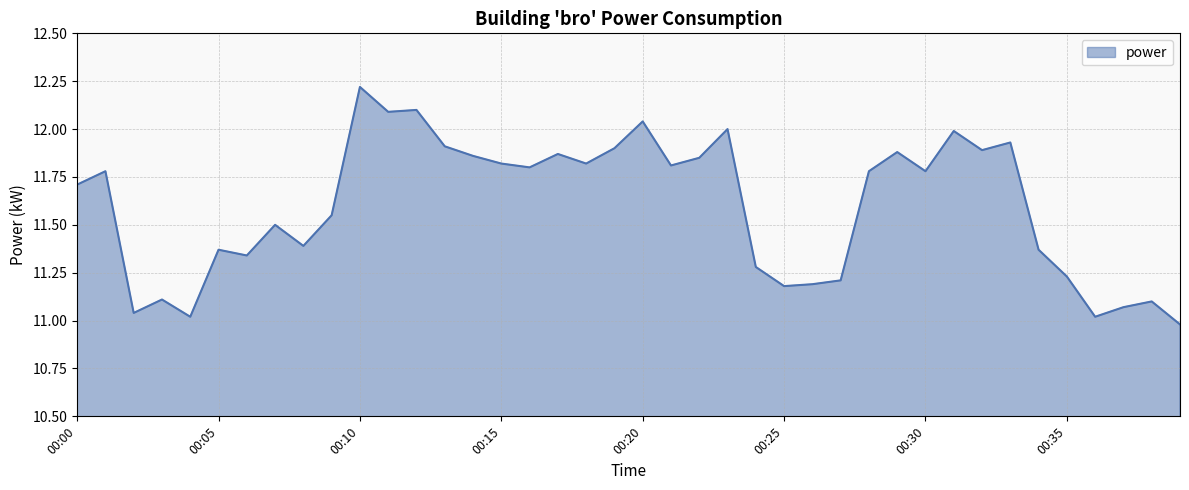

Reading right to left, extract all data points from this chart.

11.0	11.1	11.1	11.0	11.2	11.4	11.9	11.9	12.0	11.8	11.9	11.8	11.2	11.2	11.2	11.3	12.0	11.8	11.8	12.0	11.9	11.8	11.9	11.8	11.8	11.9	11.9	12.1	12.1	12.2	11.6	11.4	11.5	11.3	11.4	11.0	11.1	11.0	11.8	11.7